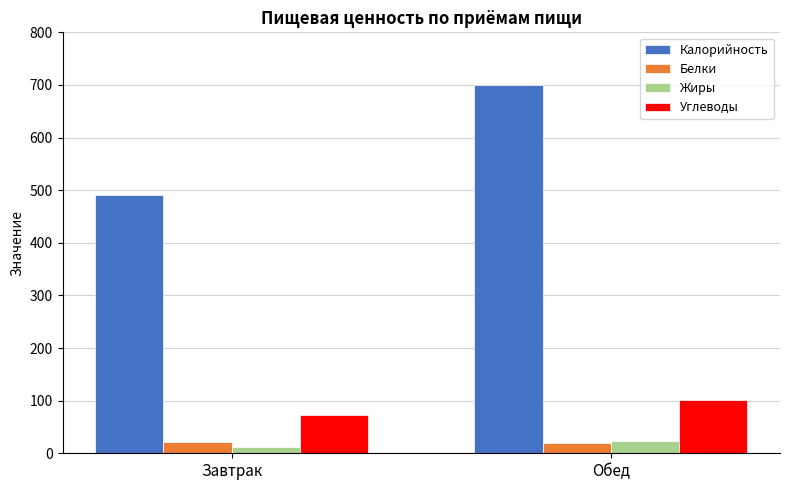

What is the average value of the Калорийность series?

595.0